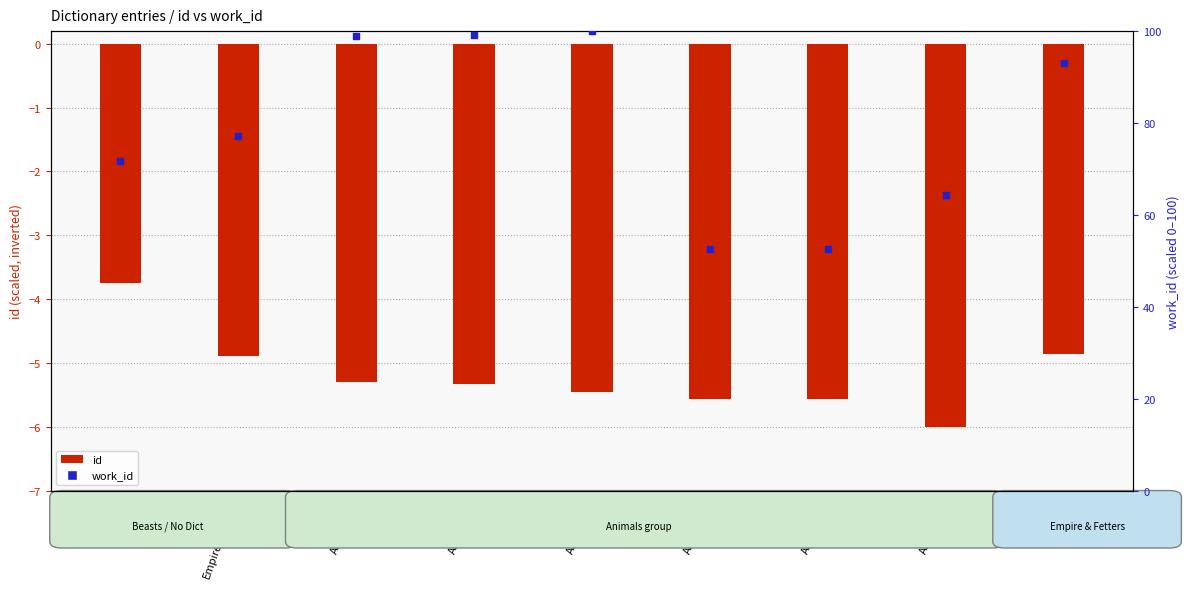

Which series contains the highest Y value?

work_id